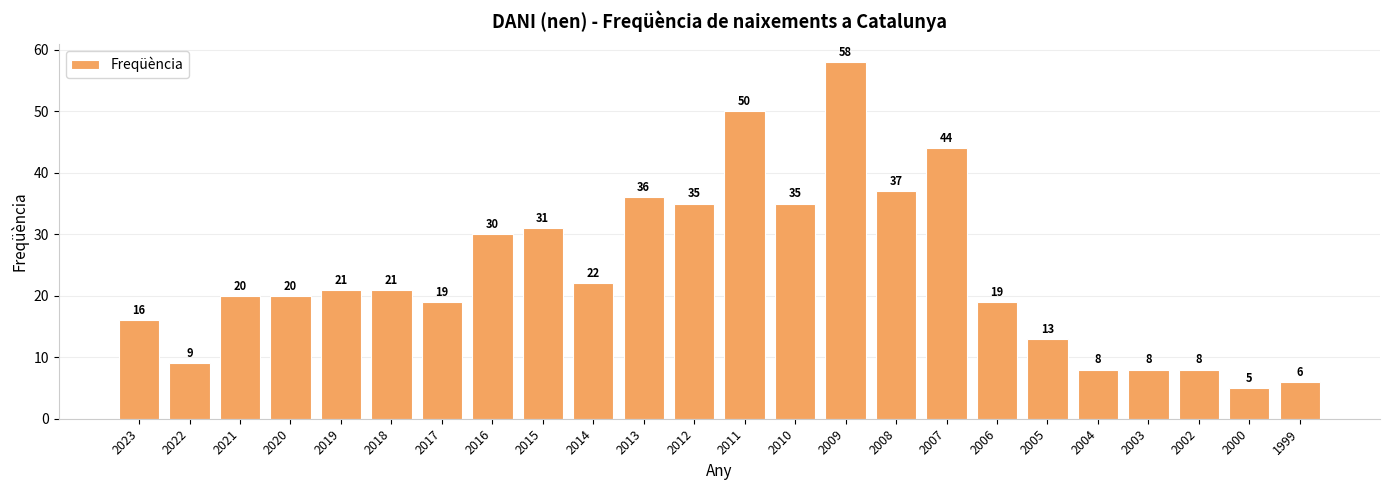

True or false: the data shows 81 at 2011.

False